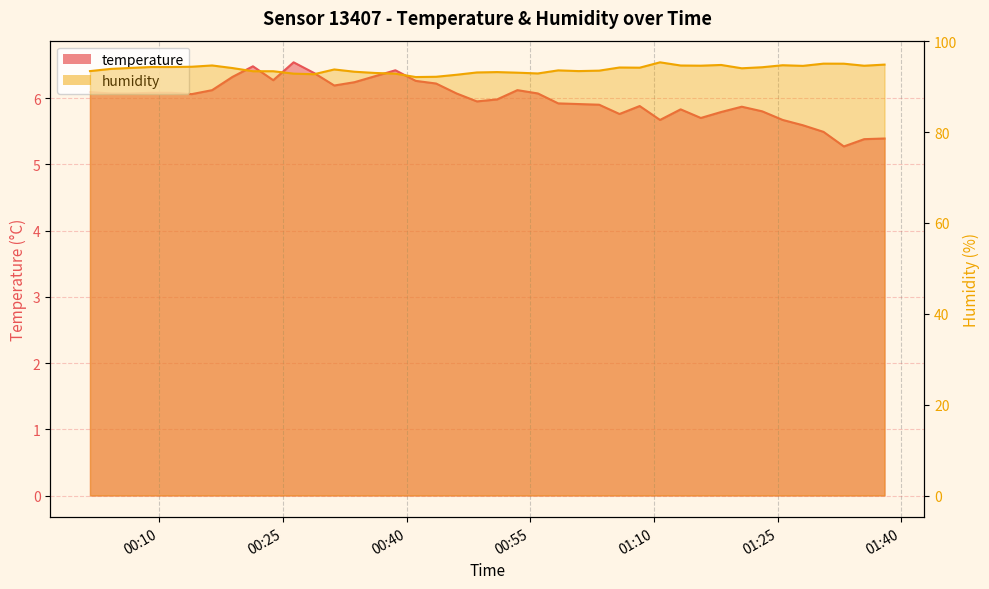

True or false: humidity has a value of 141.3 at 2023-12-14T00:58:23.

False